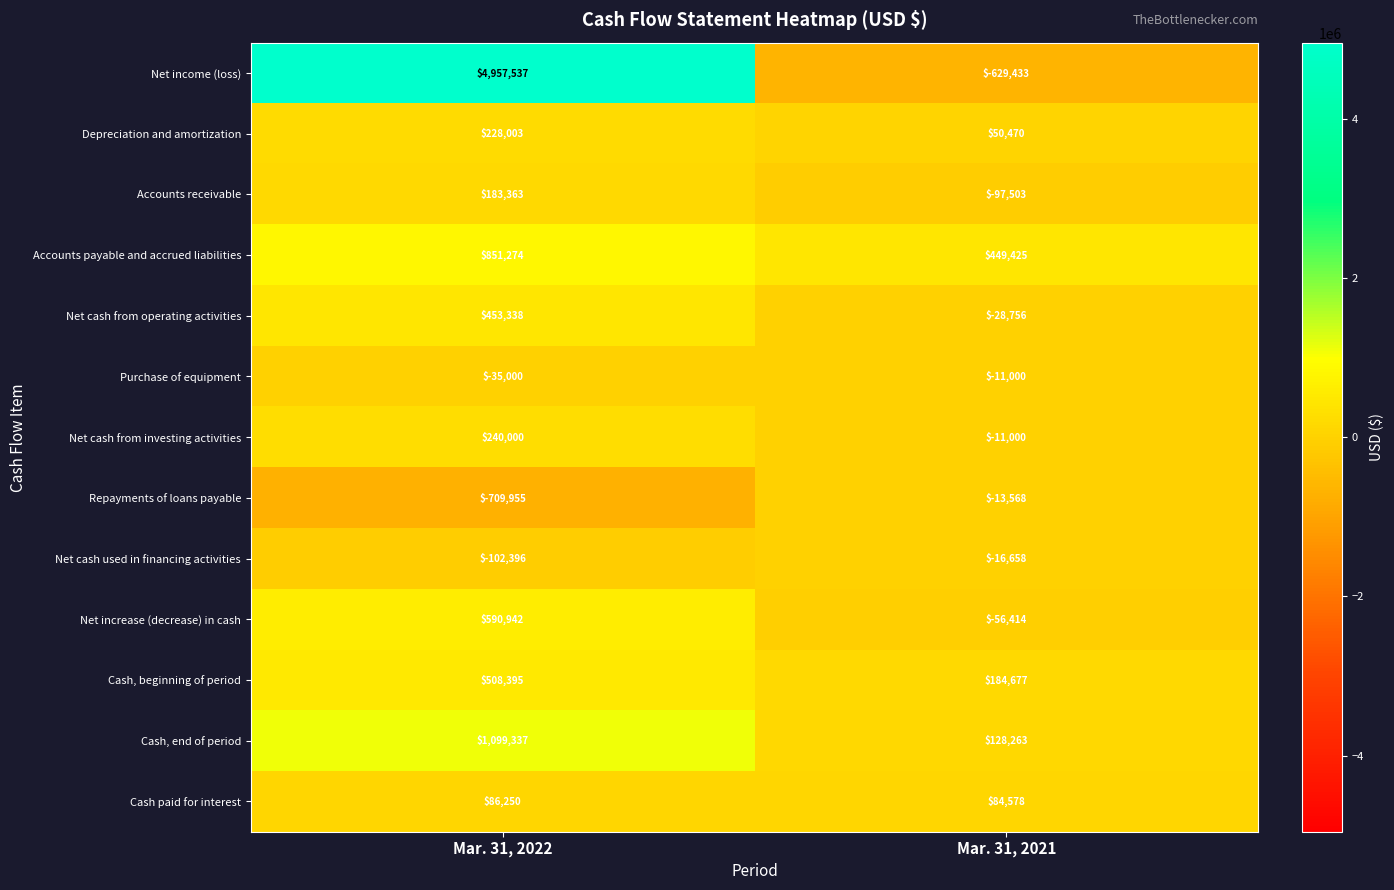

Which series changed the most between Mar. 31, 2022 and Mar. 31, 2021?

Net income (loss)